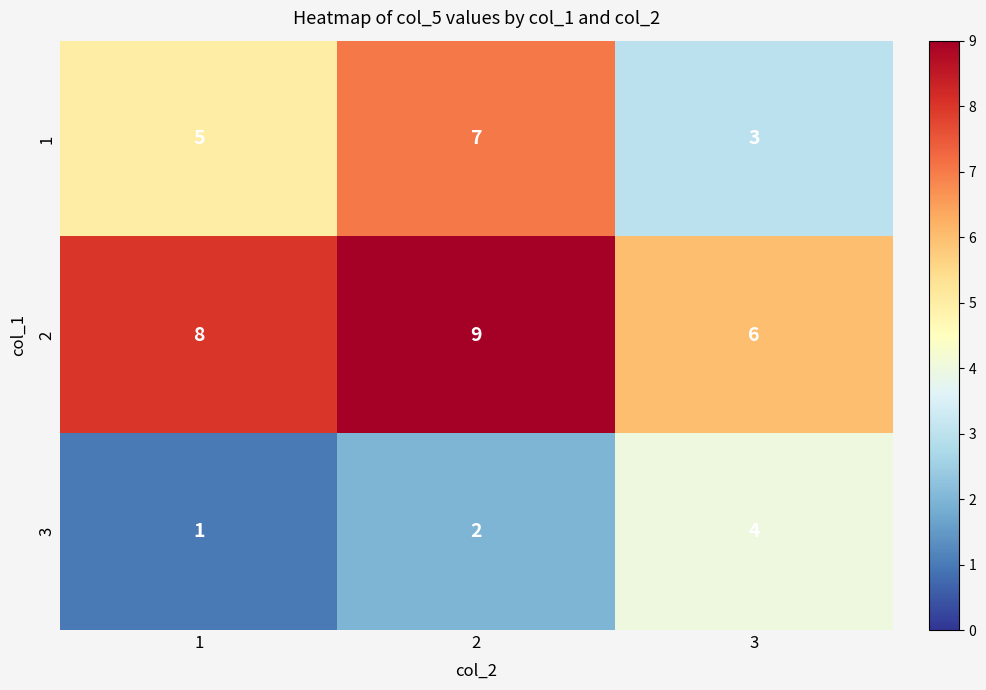

Reading left to right, list all the values displayed in this chart.

1: 1=5	2=7	3=3
2: 1=8	2=9	3=6
3: 1=1	2=2	3=4